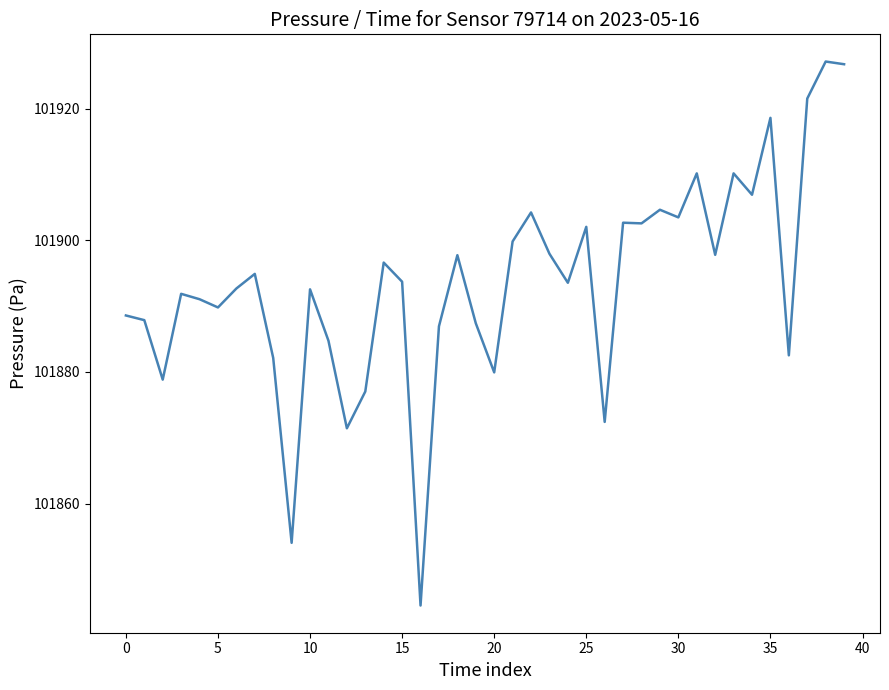

What is the maximum value shown in the chart?

101927.2